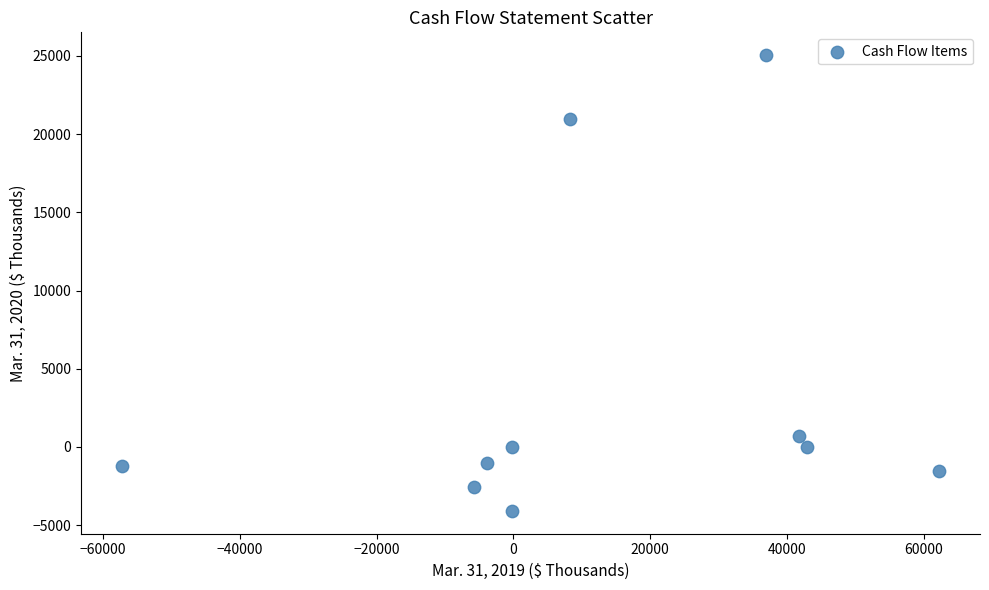

What Y value in the scatter plot is closest to 10479?

708